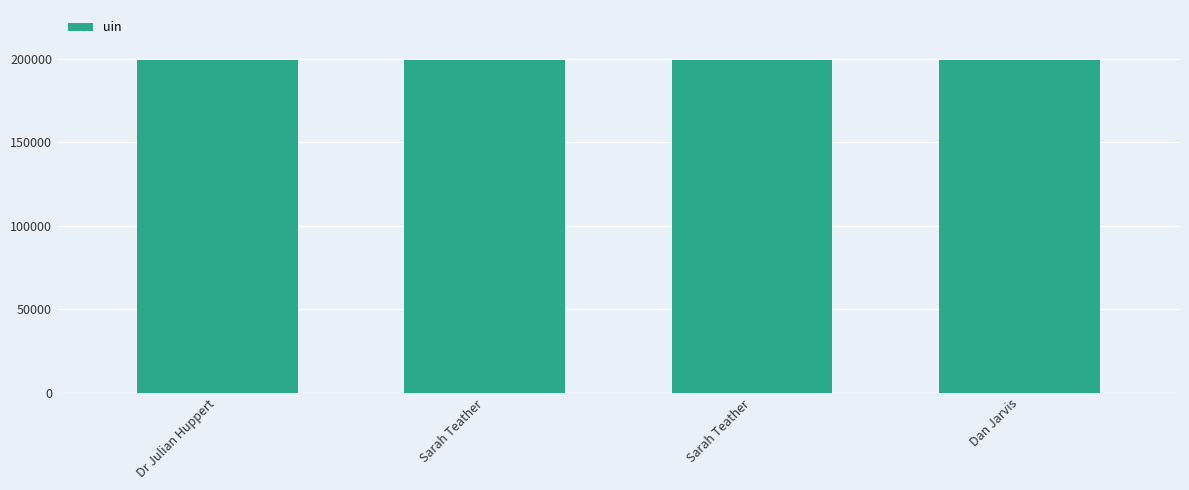

How many bars are there in total?

4